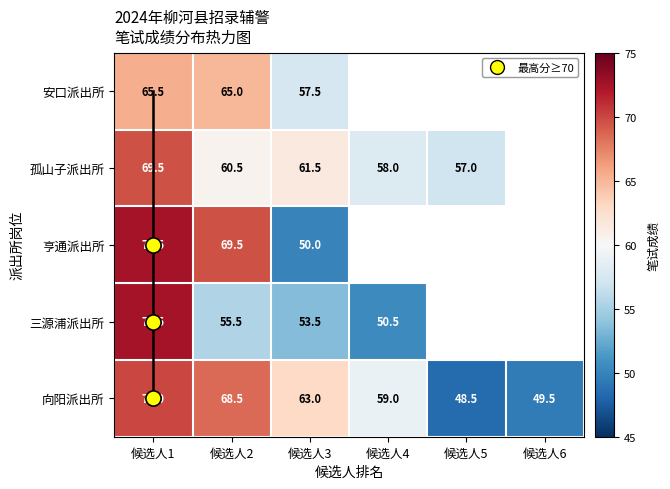

Count the number of categories in the chart.

6